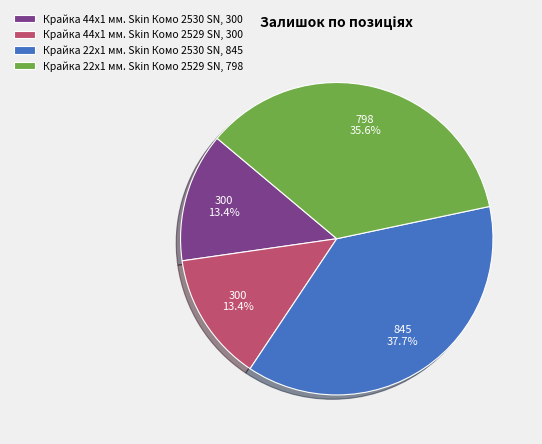

Count the number of slices in the pie.

4